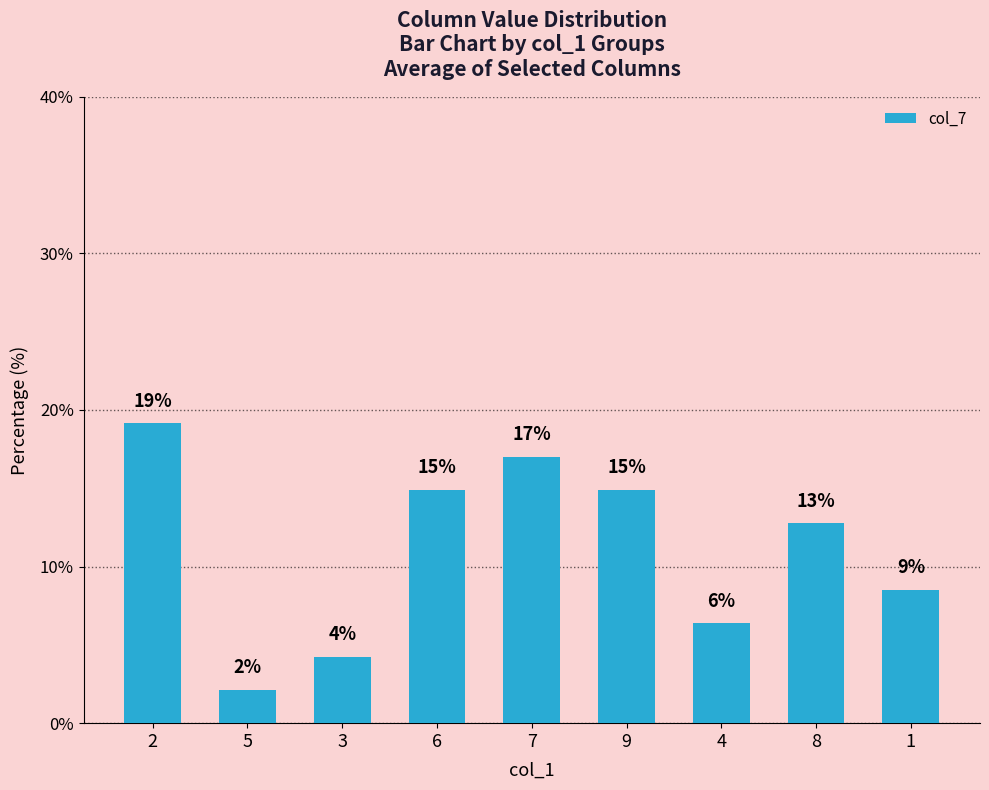

Rank the categories by value from lowest to highest.

5, 3, 4, 1, 8, 6, 9, 7, 2